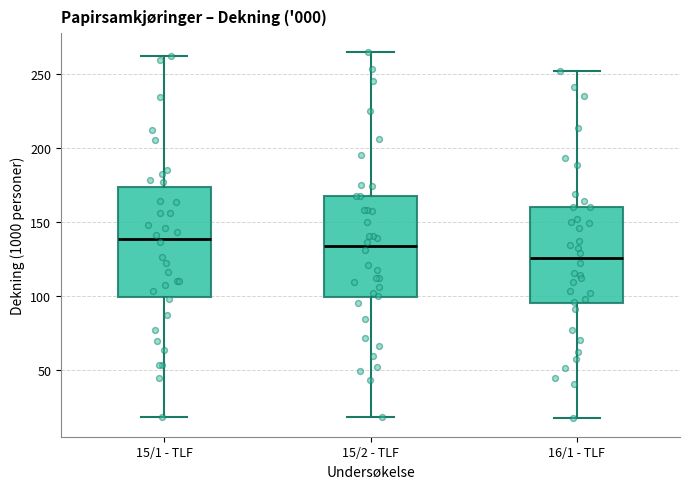

Reading left to right, read every box against the y-axis: the position of its median line, the range the box covers, and the ends of its whiskers. The values are not printed on the chart, so give them approximately, as read against the axis.

15/1 - TLF: median 140, box 100 to 175, whiskers 20 to 260
15/2 - TLF: median 135, box 100 to 165, whiskers 20 to 265
16/1 - TLF: median 125, box 95 to 160, whiskers 15 to 250